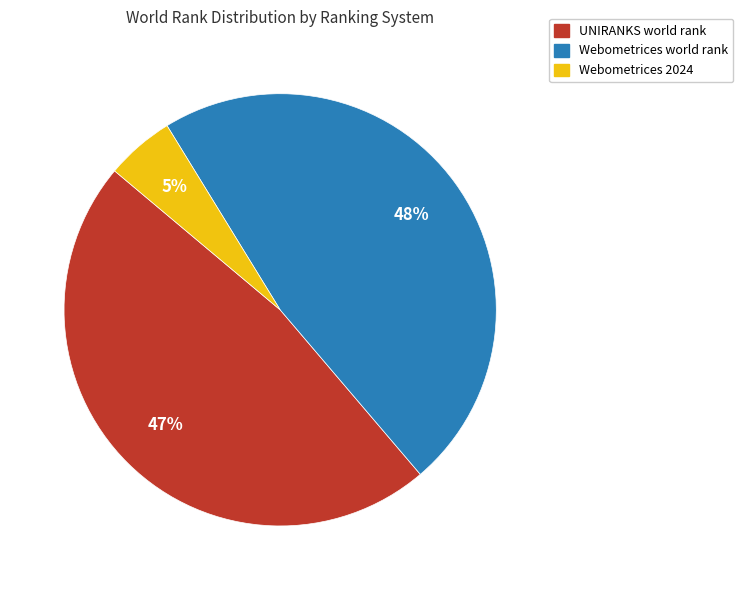

To the nearest percent, what is the average slice percentage?

33%